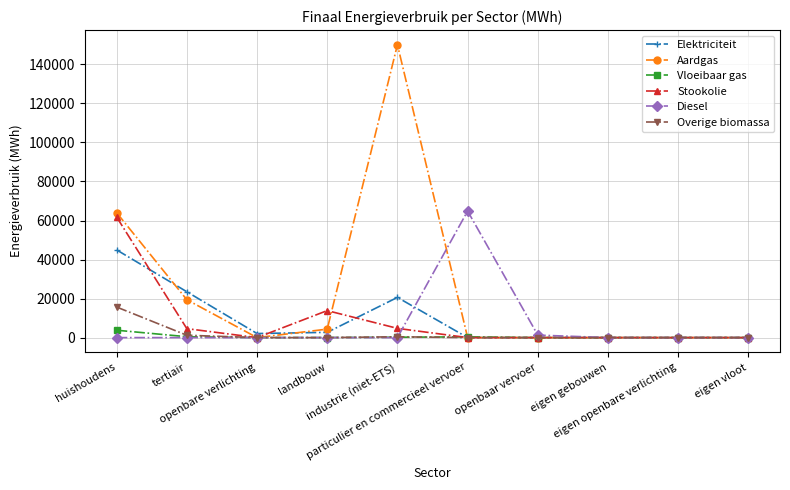

How many values in the Aardgas series are below 3?

5